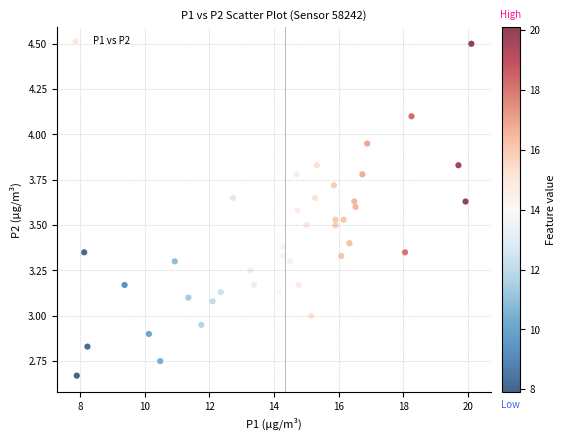

What is the range of X values (max minus min)?

12.2